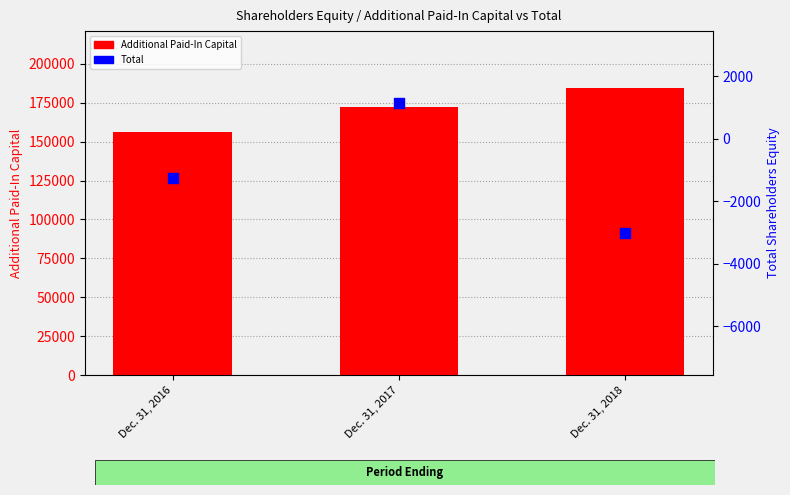

At which category is the sum across all series the highest?

Dec. 31, 2018